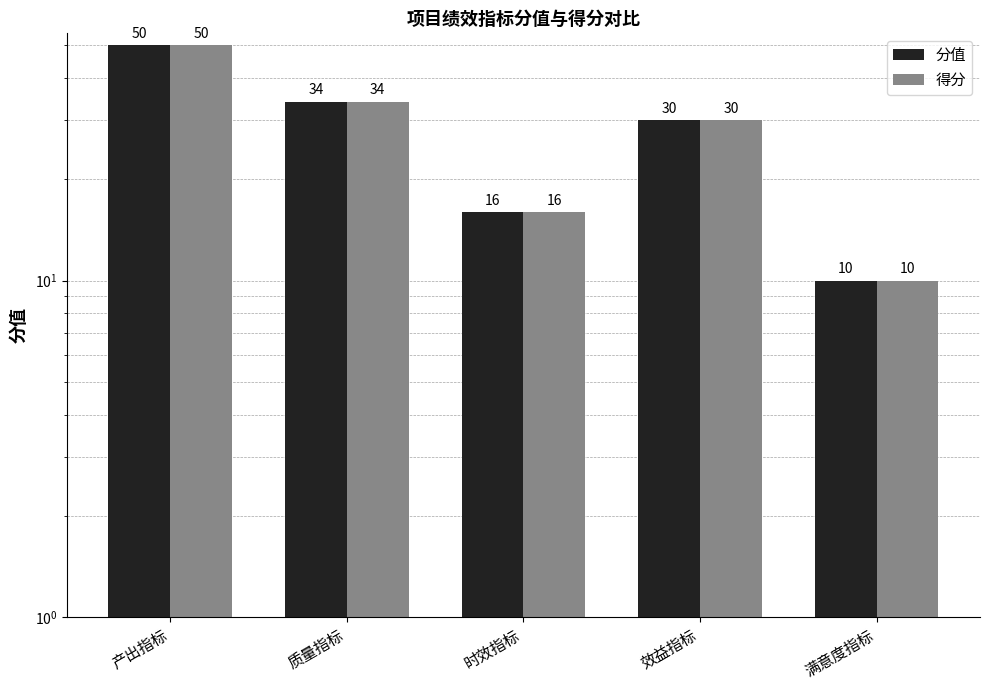

What are all the series names shown in the legend?

分值, 得分